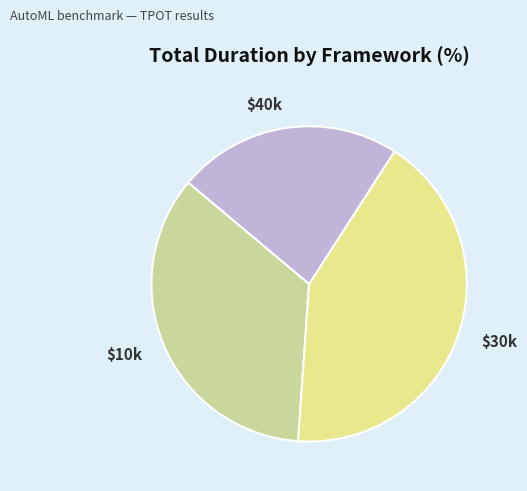

Which slice is the largest?

$30k